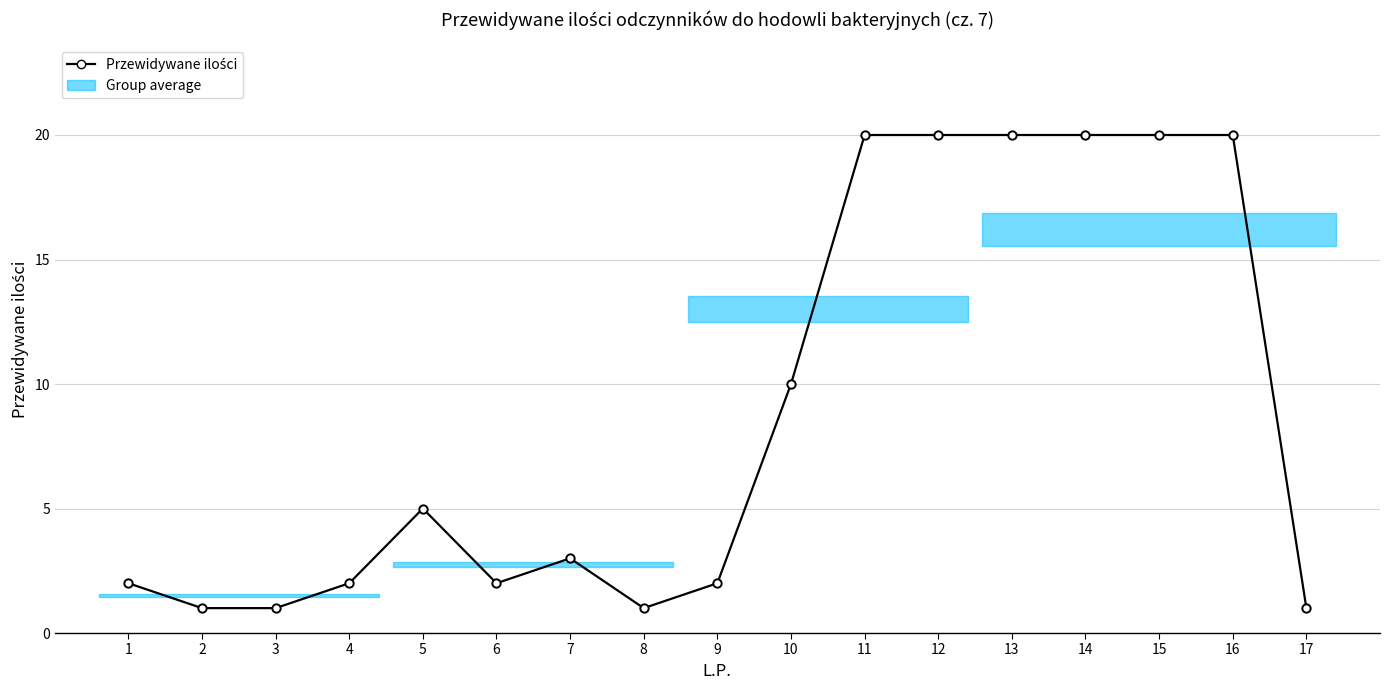

Reading left to right, what are all the values shown in this chart?

2	1	1	2	5	2	3	1	2	10	20	20	20	20	20	20	1